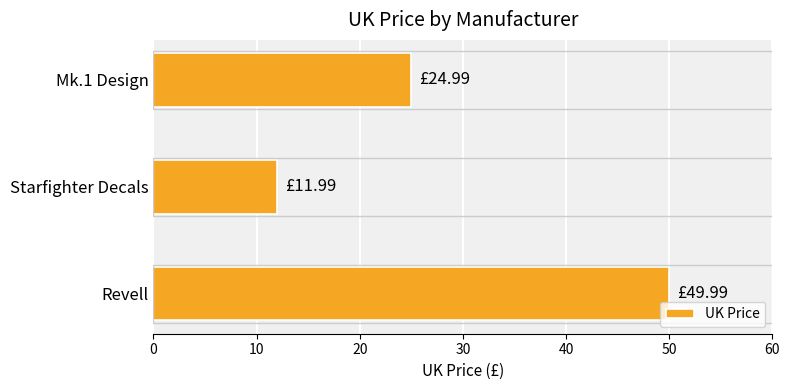

What is the greatest value displayed?

50.0